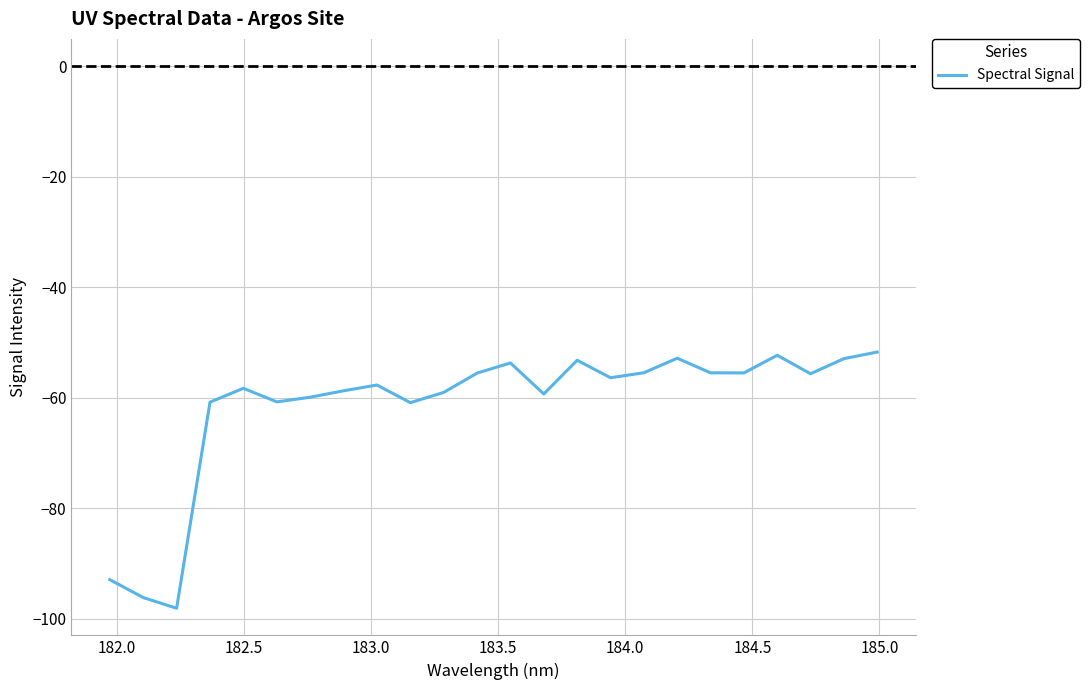

What is the minimum value shown in the chart?

-98.1